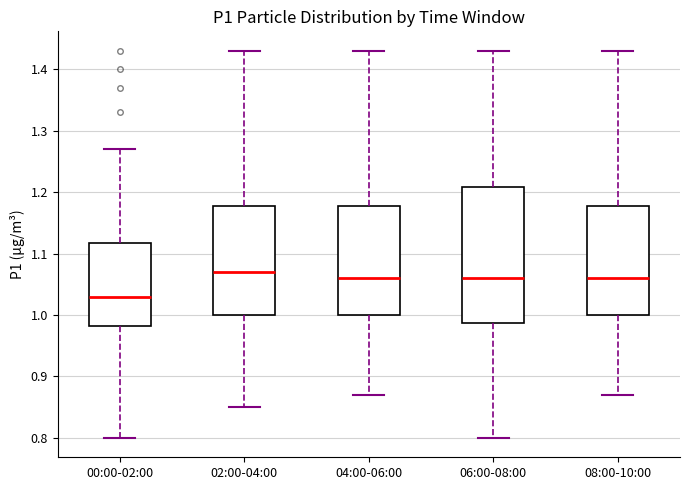

Comparing the boxes themselves (not the whiskers), which one is the tallest?

06:00-08:00